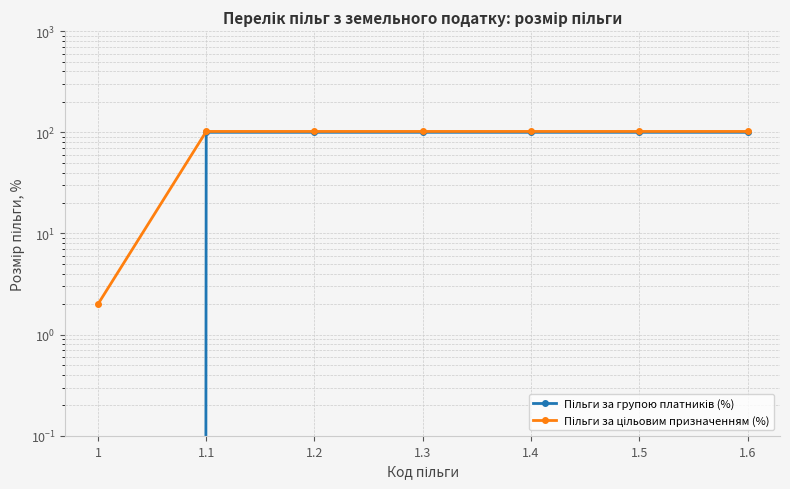

True or false: Пільги за групою платників (%) has a value of 100 at 1.2.

True